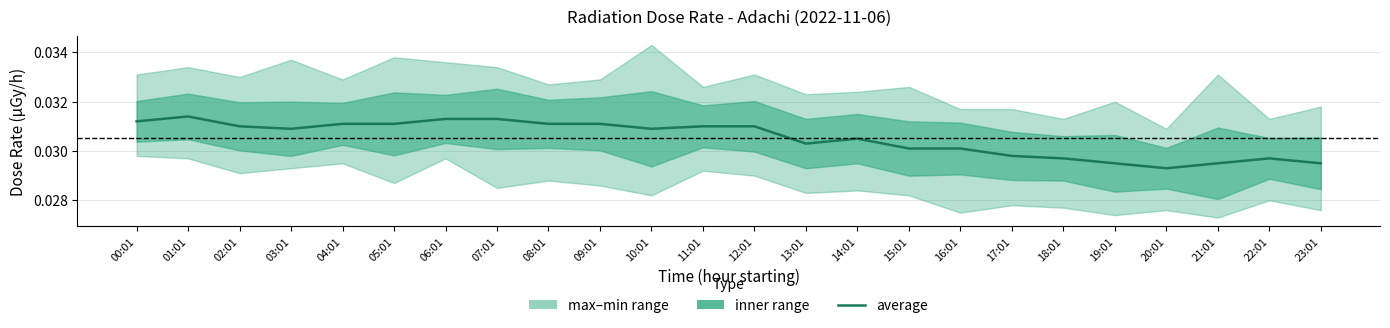

List the labels in order of value, largest first.

01:01, 06:01, 07:01, 00:01, 04:01, 05:01, 08:01, 09:01, 02:01, 11:01, 12:01, 03:01, 10:01, 14:01, 13:01, 15:01, 16:01, 17:01, 18:01, 22:01, 19:01, 21:01, 23:01, 20:01